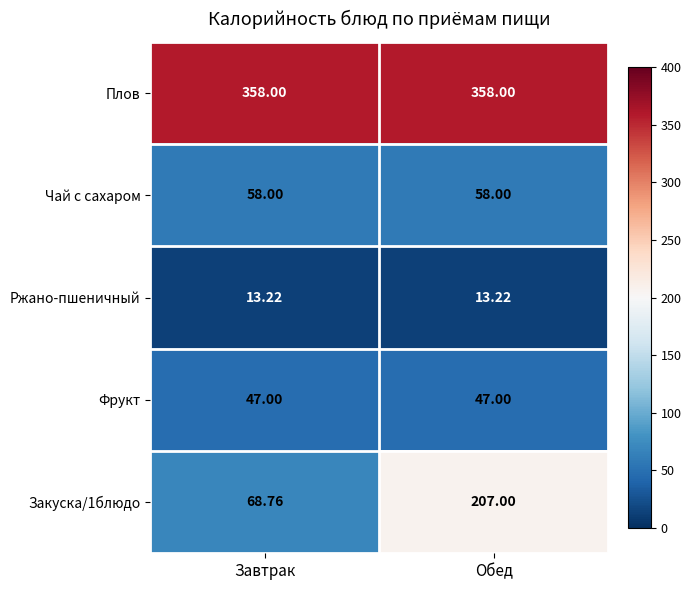

Which series has the largest total across all categories?

Плов